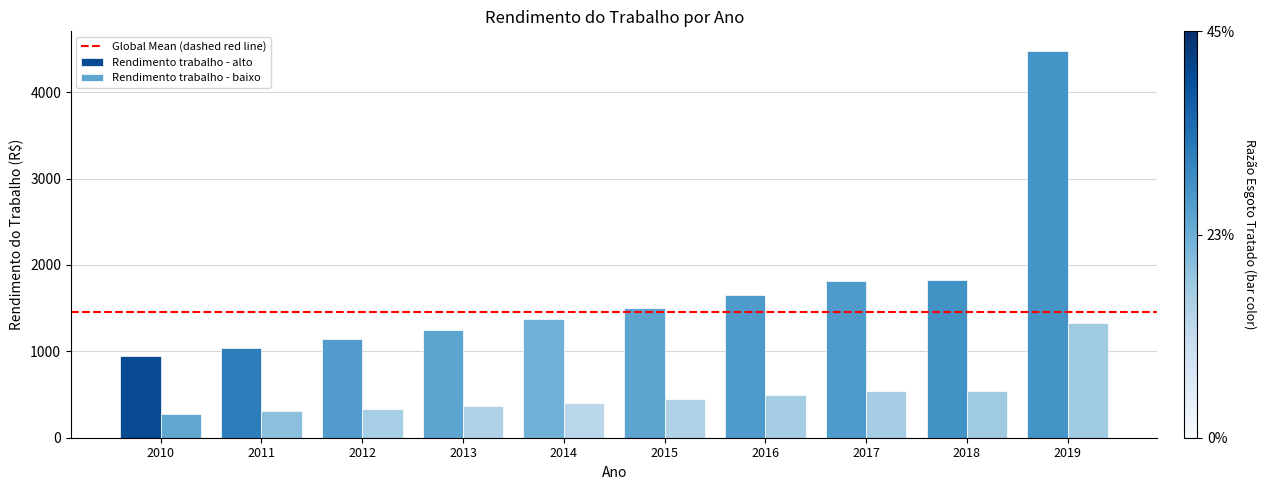

What is the lowest value of the Rendimento trabalho - baixo series?

280.3